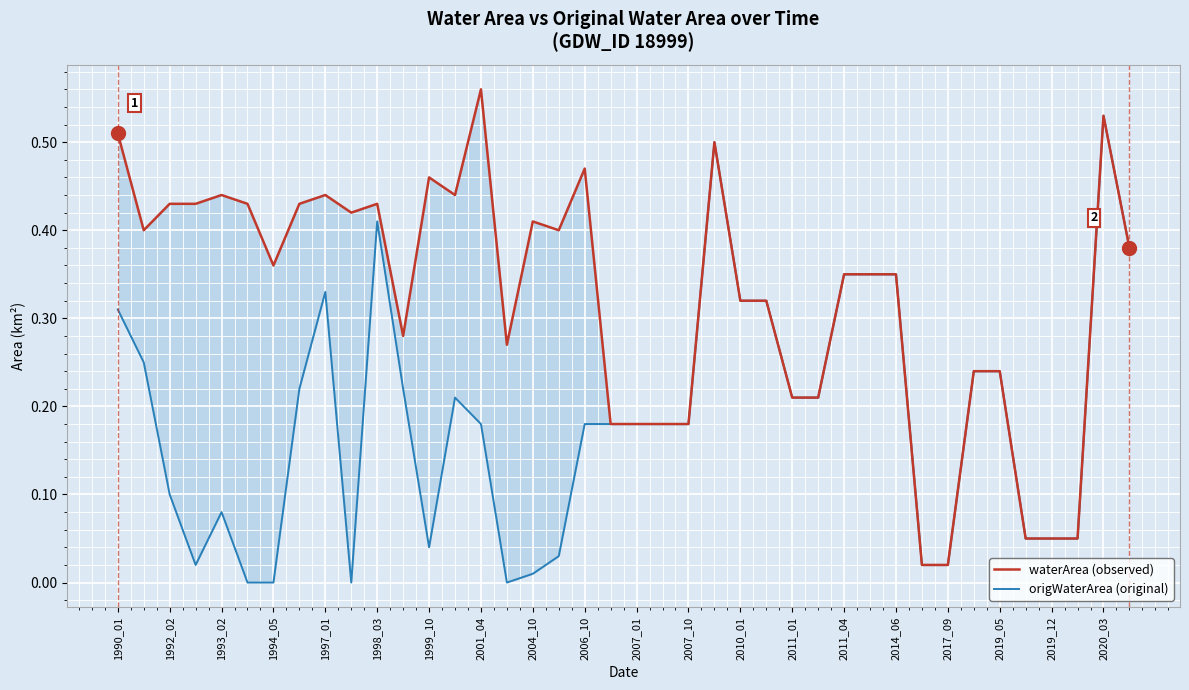

What is the average value of the waterArea (observed) series?

0.3